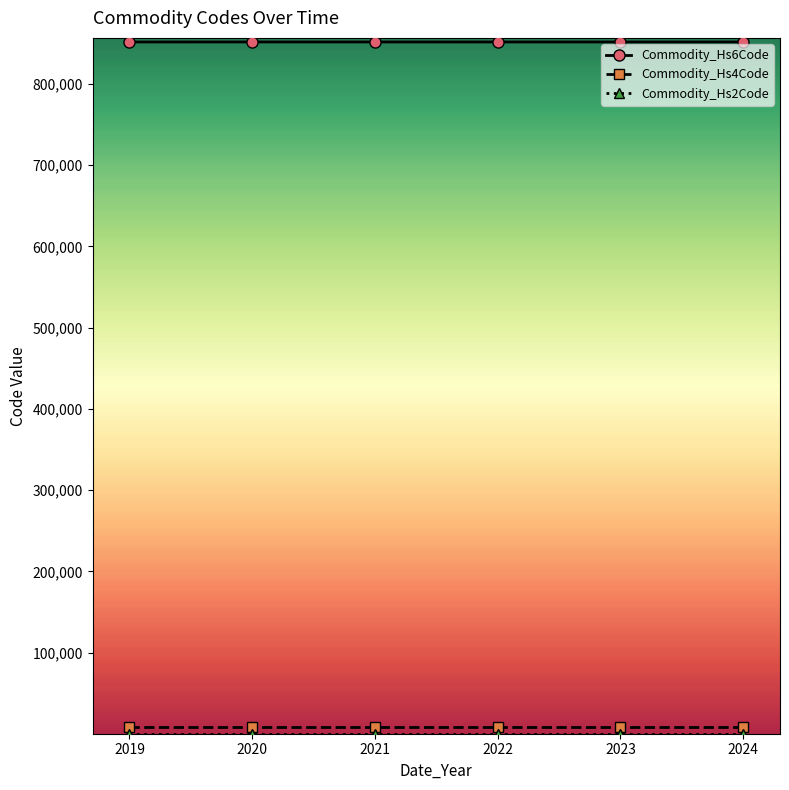

Which series has the largest total across all categories?

Commodity_Hs6Code